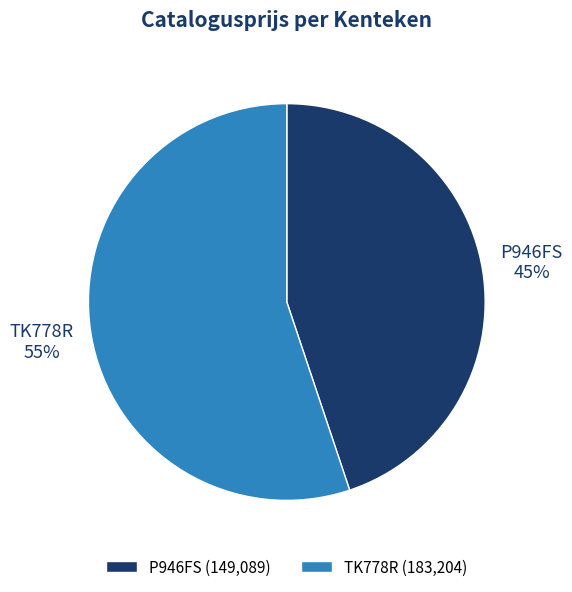

To the nearest percent, what percentage of the pie is P946FS?

45%